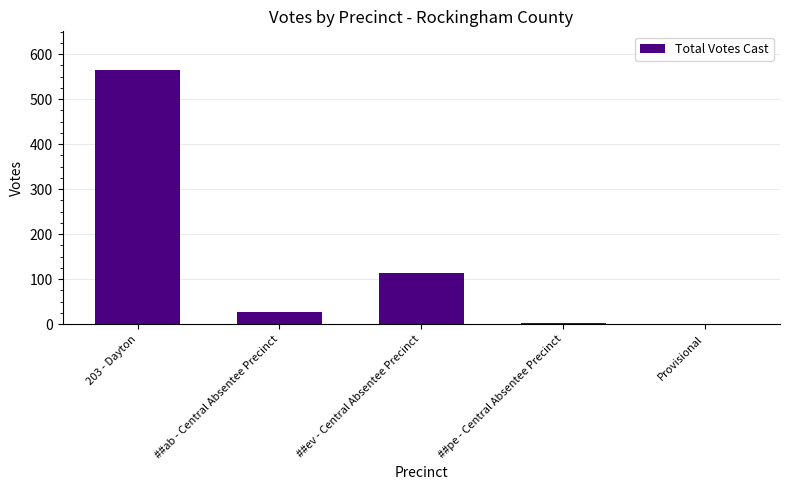

What is the sum of the values at ##ev - Central Absentee Precinct and ##ab - Central Absentee Precinct?

141